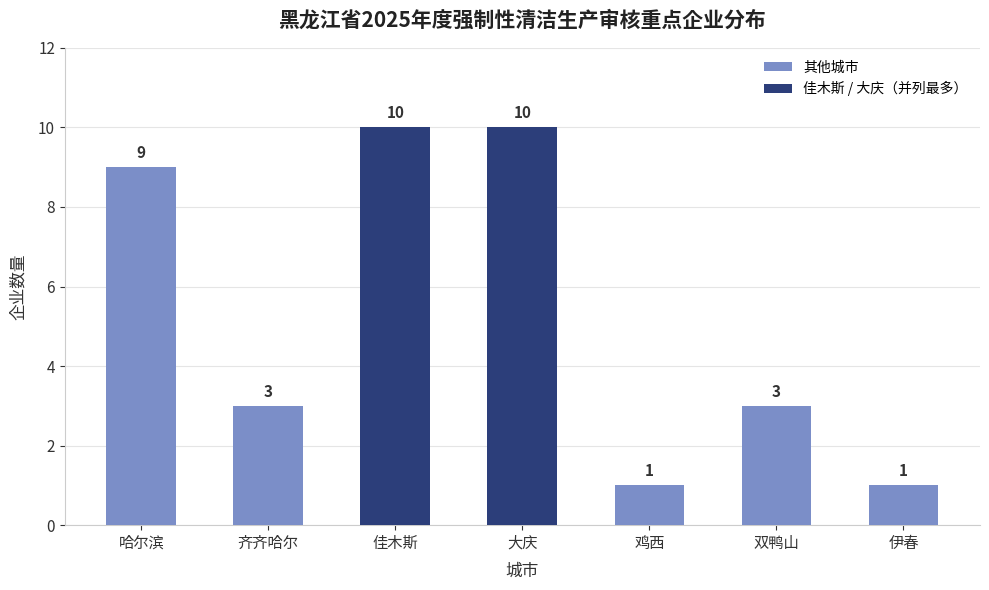

Does the chart contain stacked bars?

No